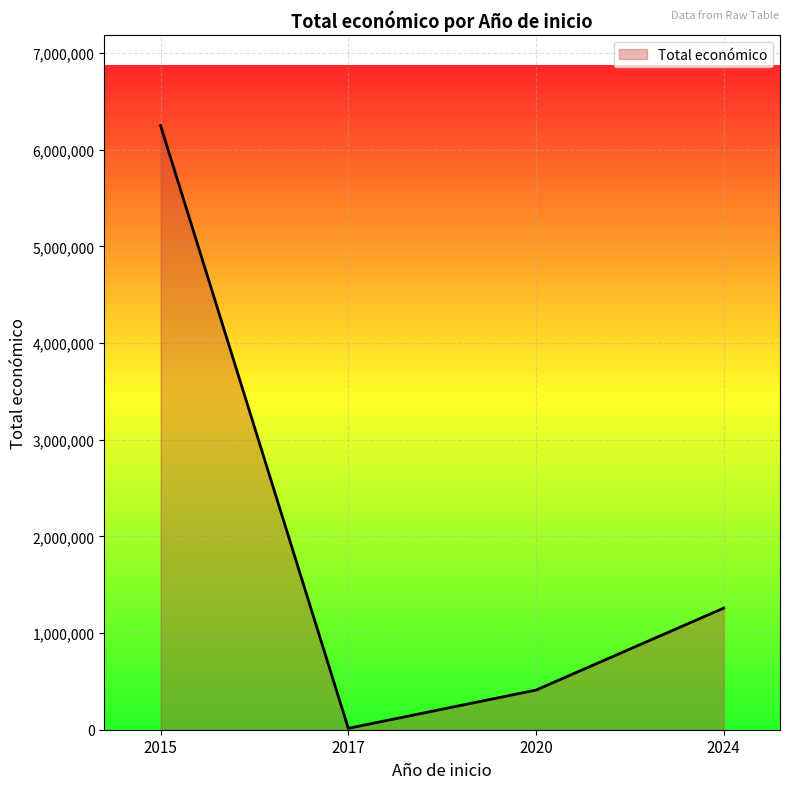

What is the difference between the maximum and minimum values?

6234816